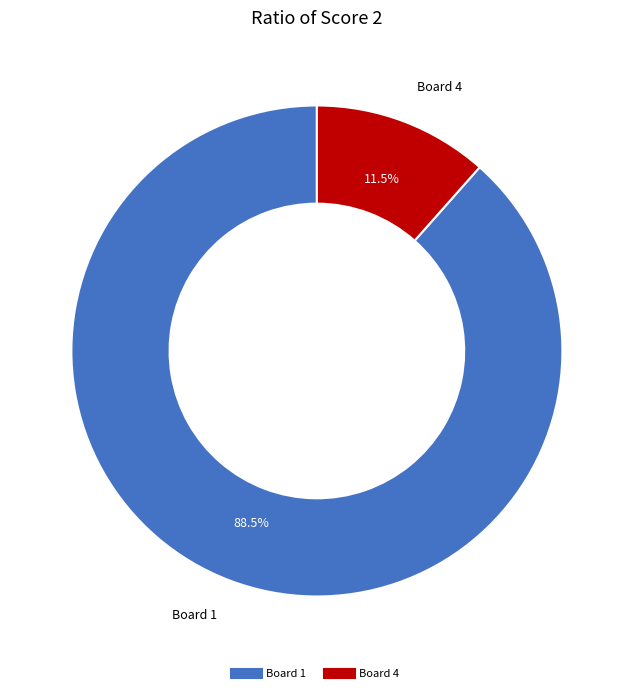

To the nearest percent, what is the average slice percentage?

50%